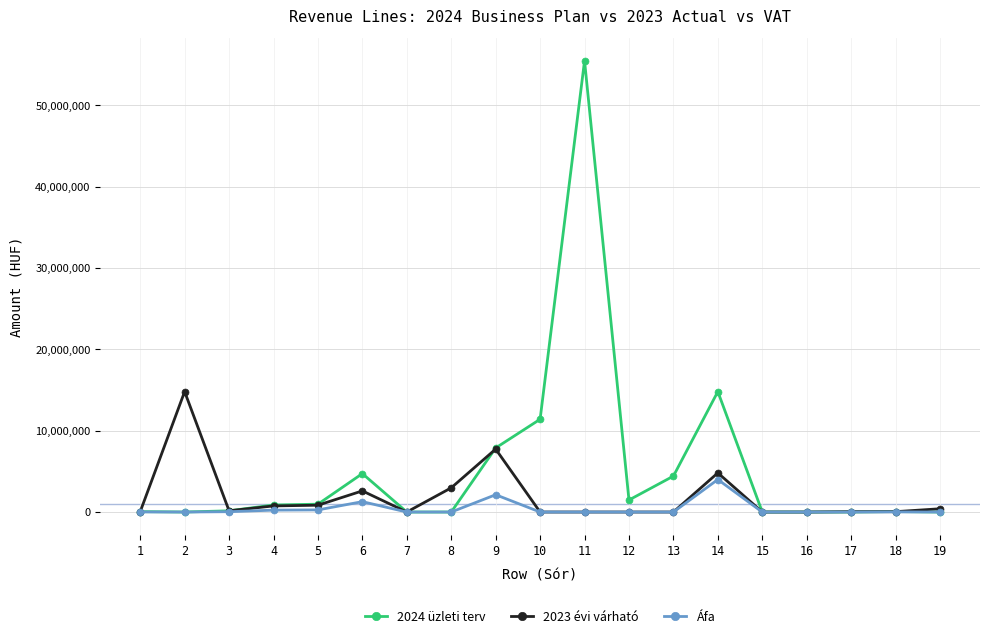

True or false: 2023 évi várható has more than 0 interior local peaks.

True